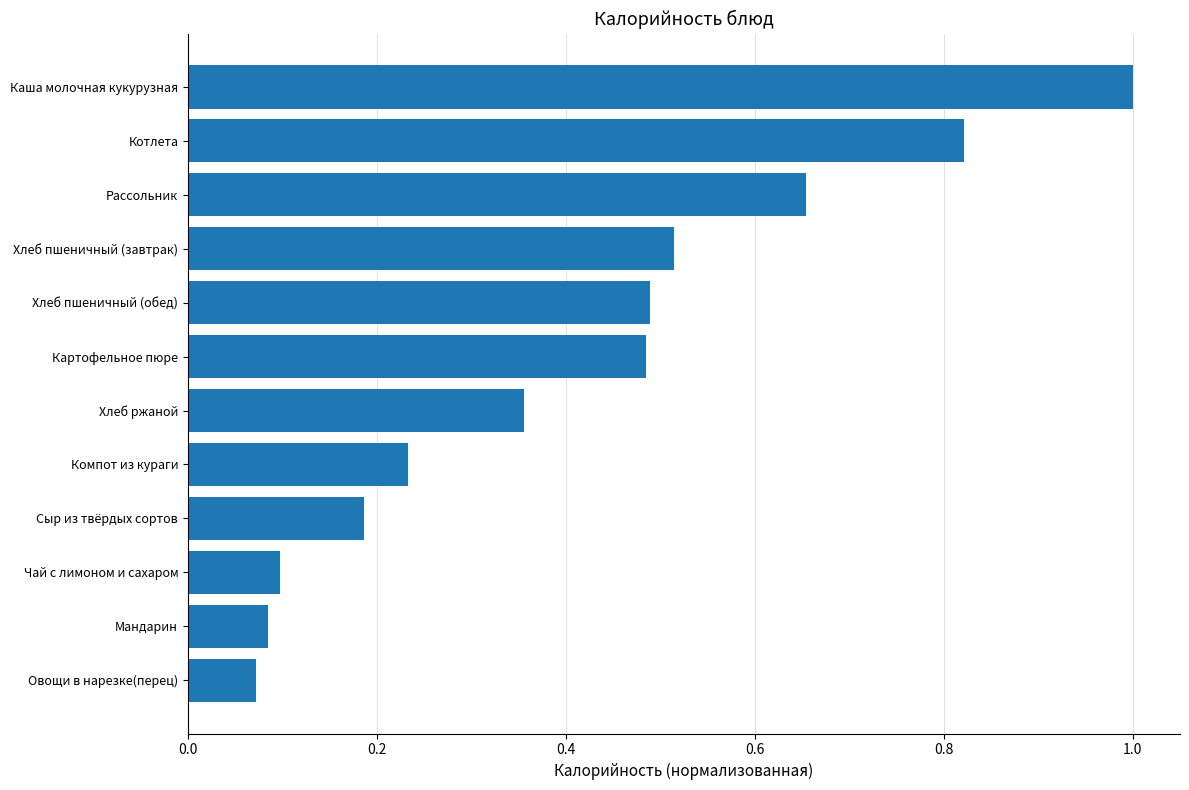

What position from the top is Картофельное пюре?

6